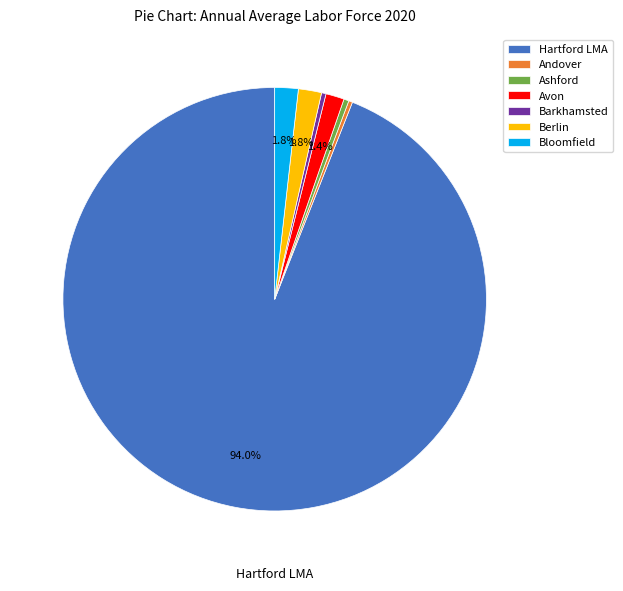

Approximately how many times larger is the value at Hartford LMA compared to Barkhamsted?

275.3